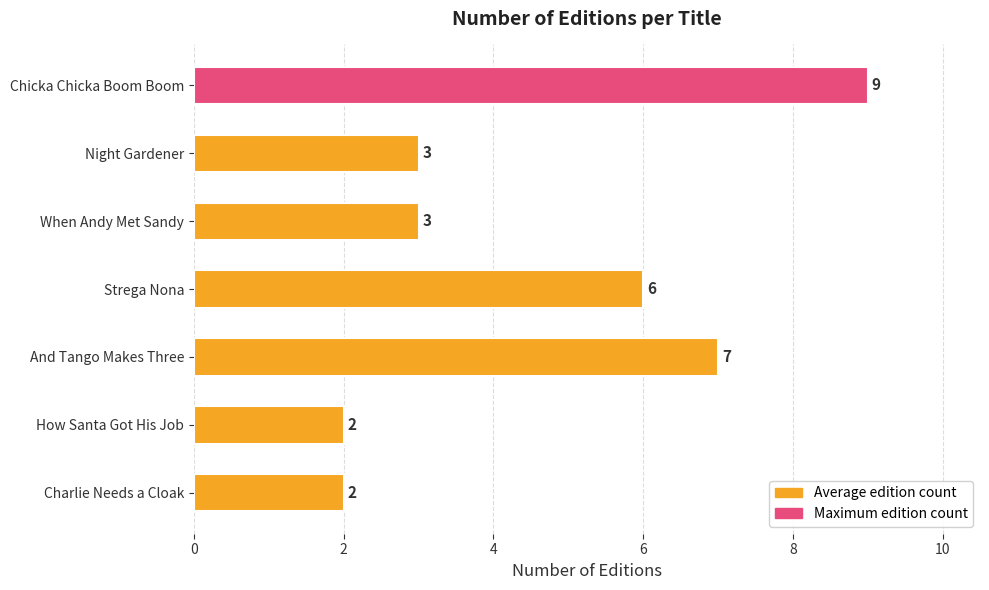

What is the average value?

5